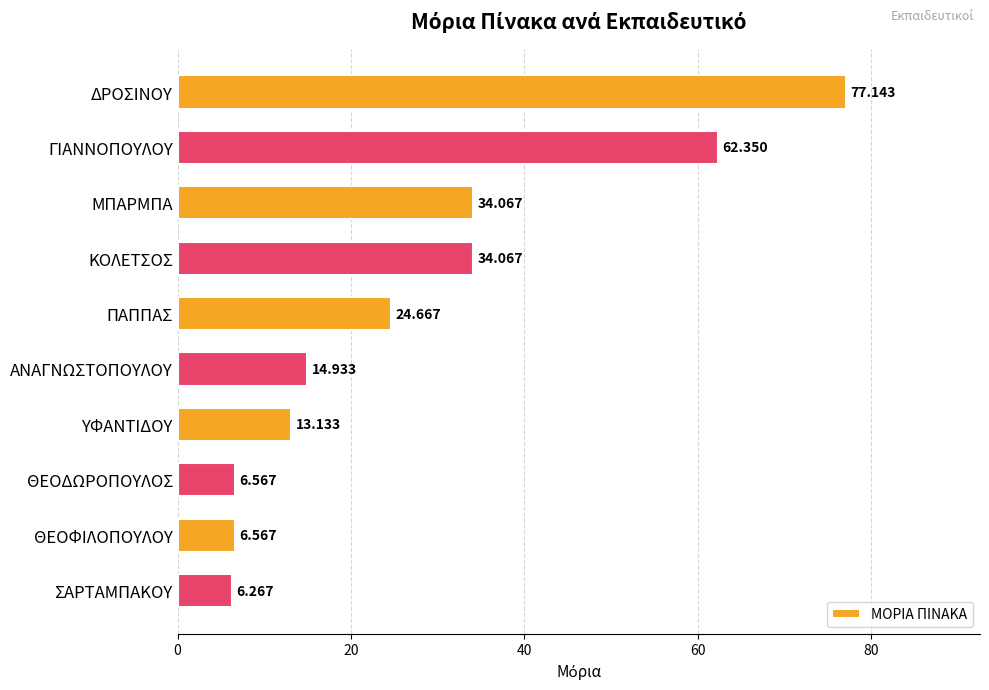

Which has a higher value, ΜΠΑΡΜΠΑ or ΘΕΟΦΙΛΟΠΟΥΛΟΥ?

ΜΠΑΡΜΠΑ